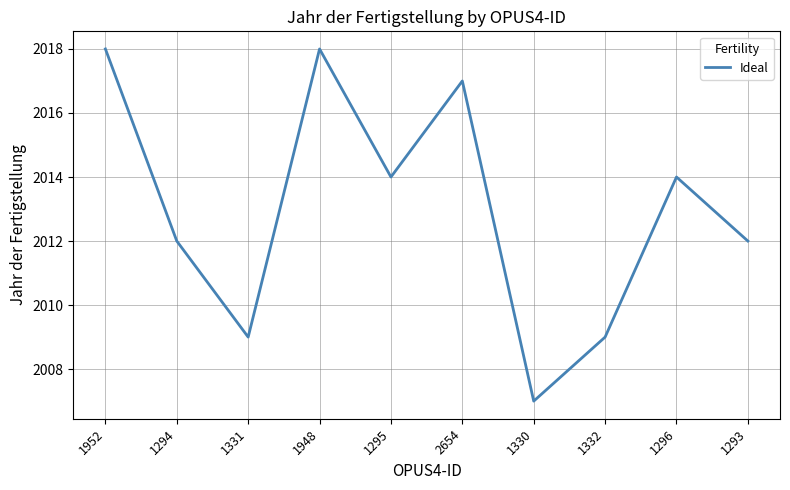

The chart shows a value of 2018 at 1948. True or false?

True